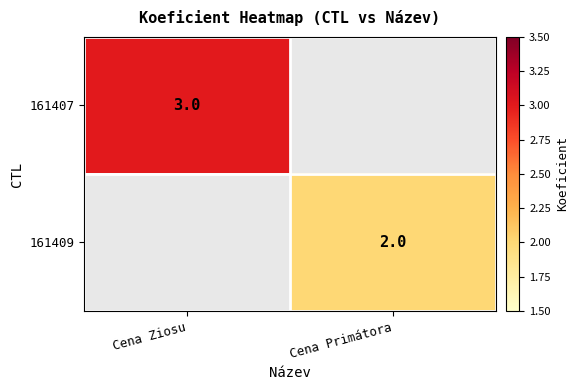

Is it true that 161407 equals 3 at Cena Ziosu?

True